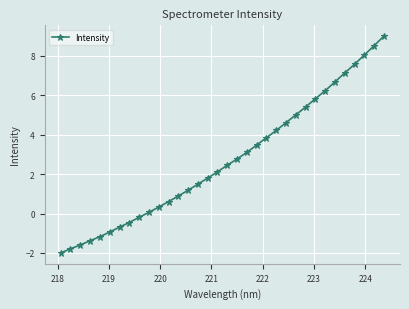

What is the maximum value shown in the chart?

9.0